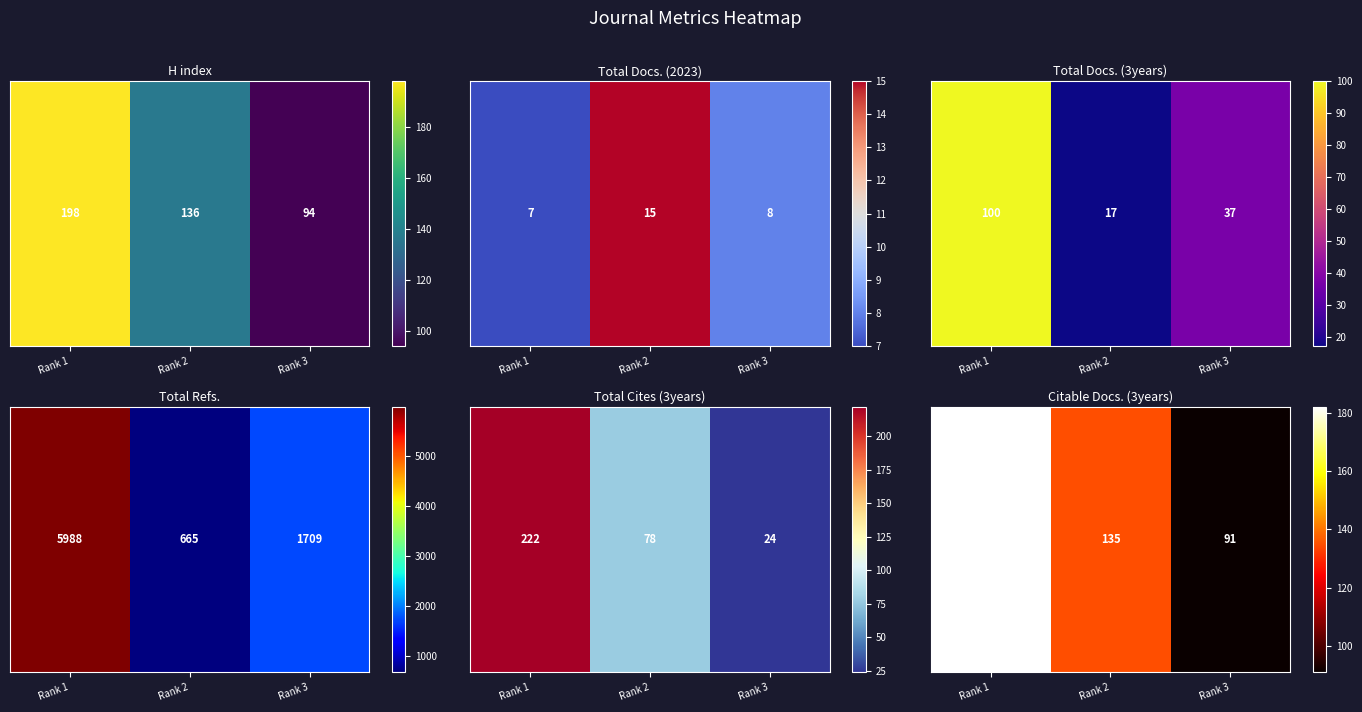

What is the change in value from Rank 2 to Rank 3?

-44